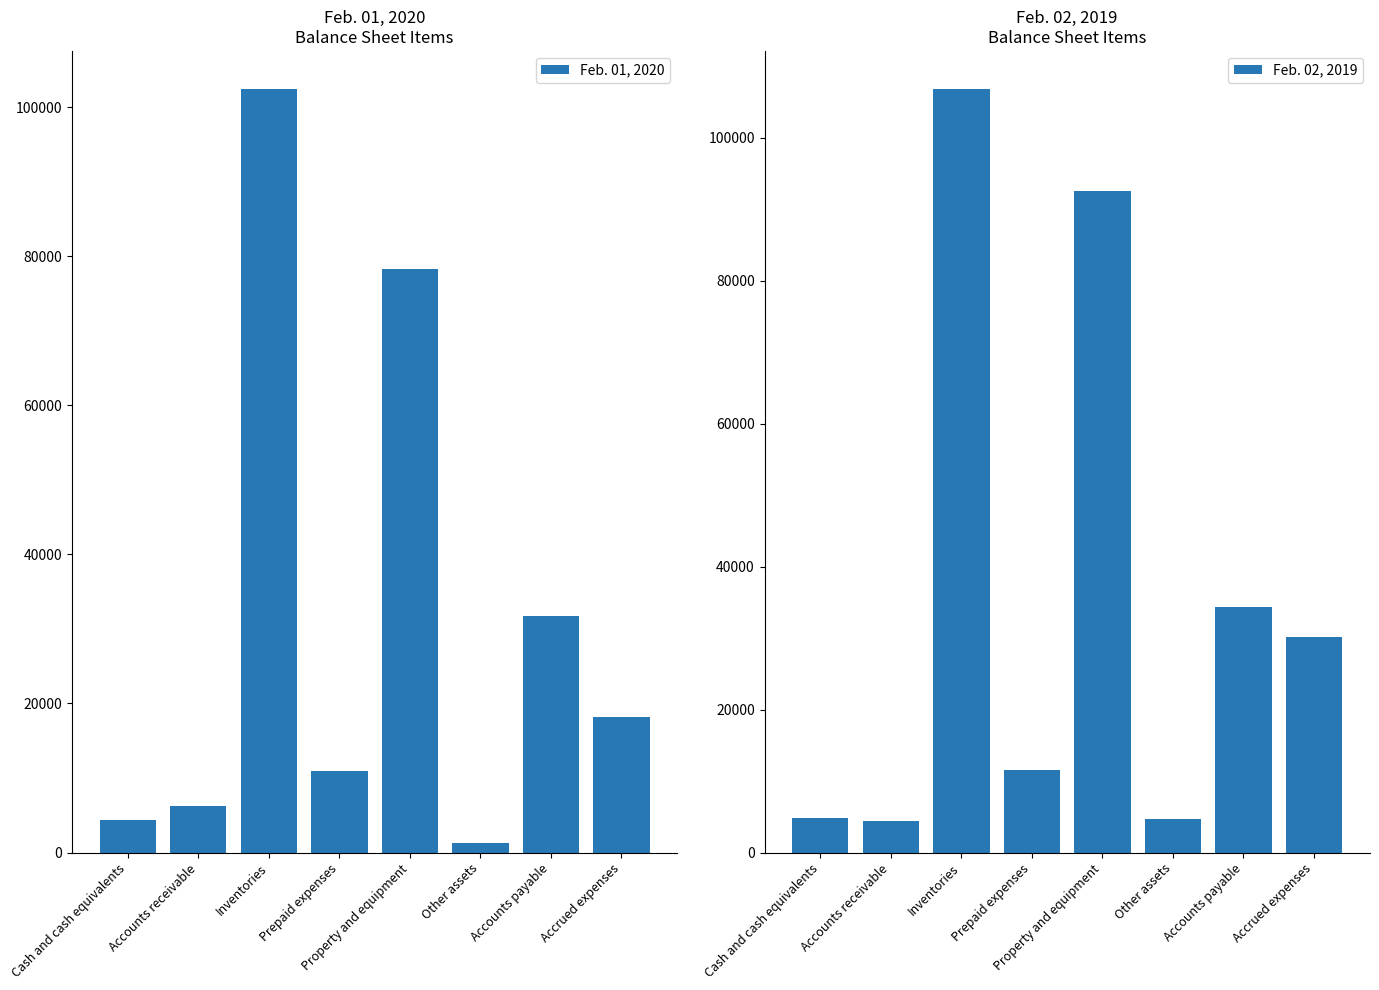

What is the value of the Feb. 01, 2020 bar at the 7th from the left?

31763